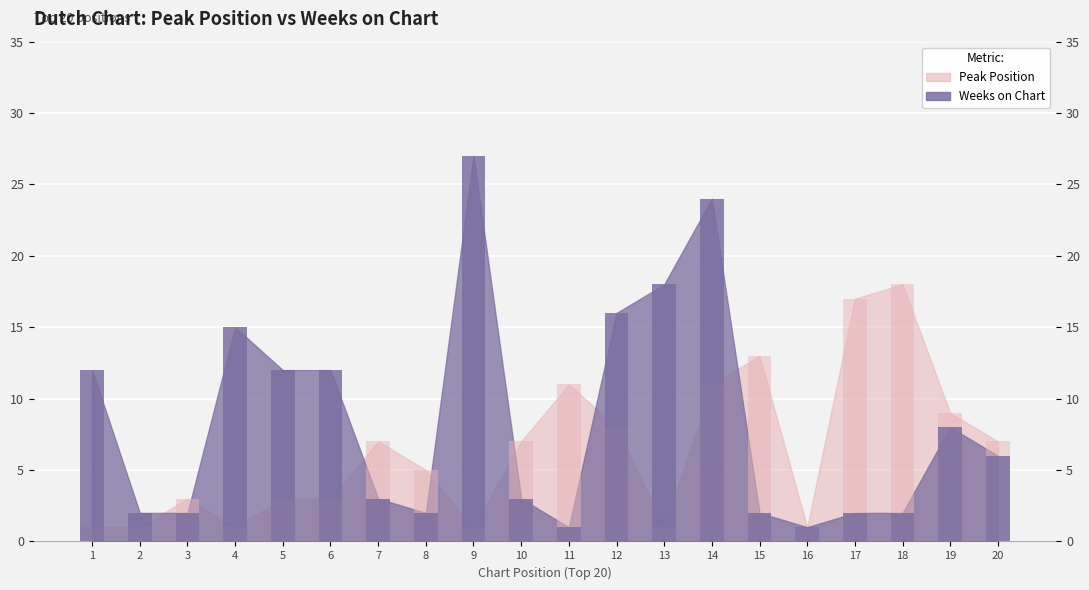

Which series has the widest spread of values?

Weeks on Chart